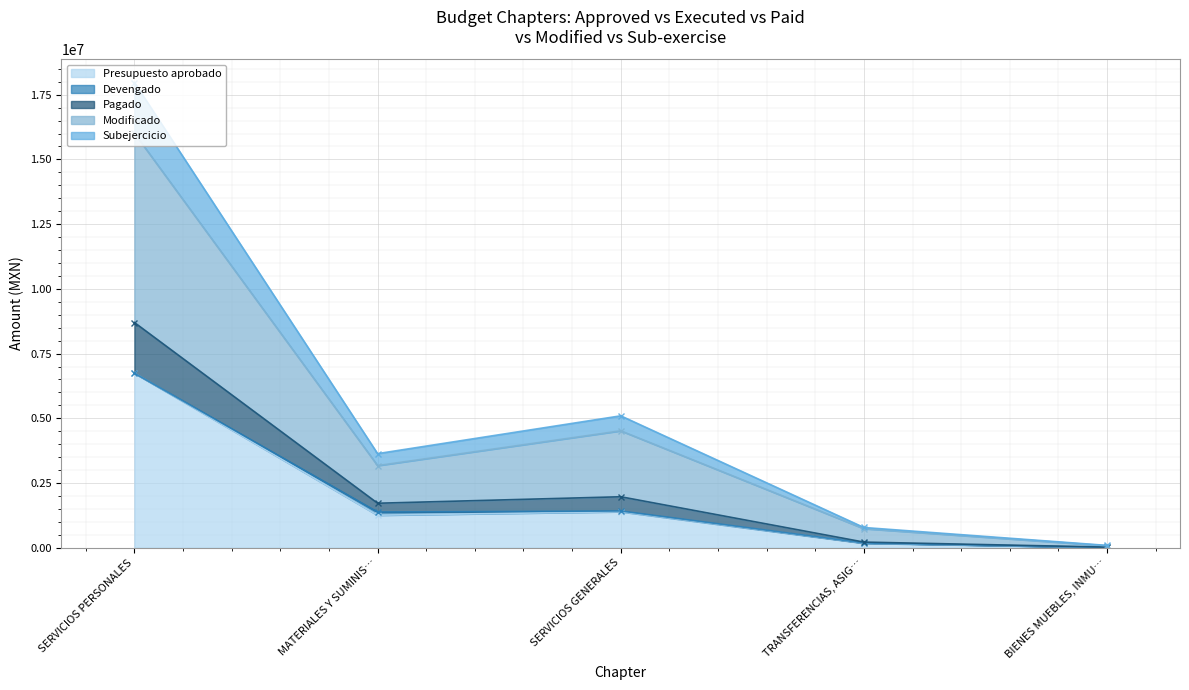

Is it true that Subejercicio equals 1969283.4 at SERVICIOS GENERALES?

True